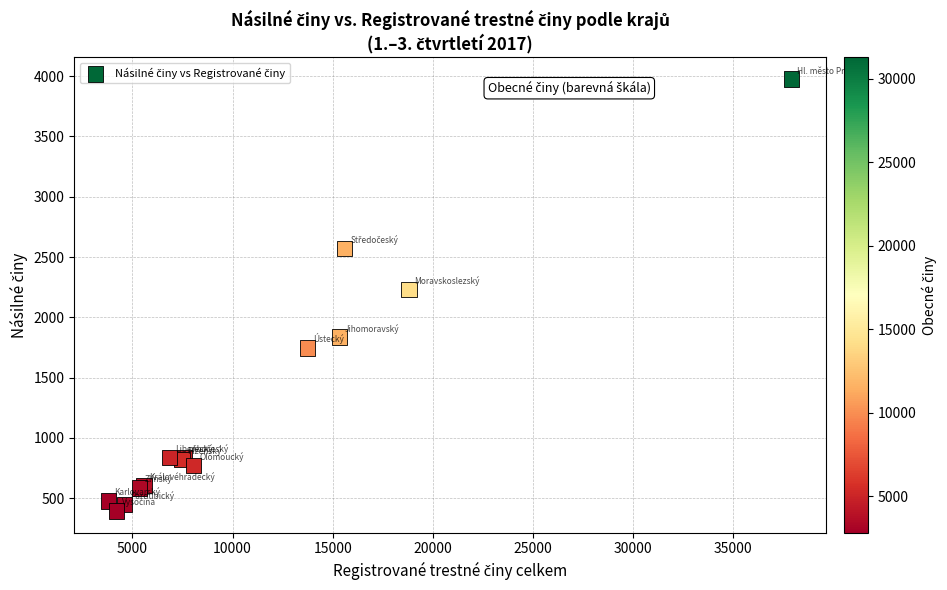

What Y value in the scatter plot is closest to 2184?

2232